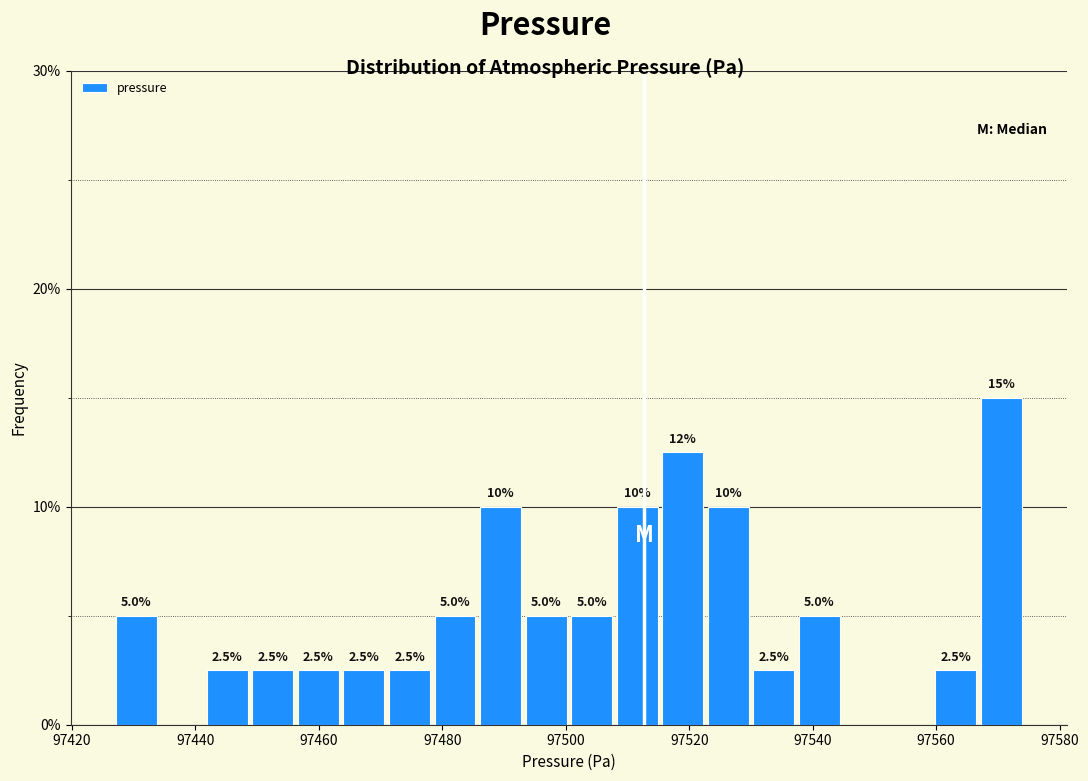

Around what value on the x-axis is the tallest bar? Give the approximate position of its centre, as read against the axis.

97570